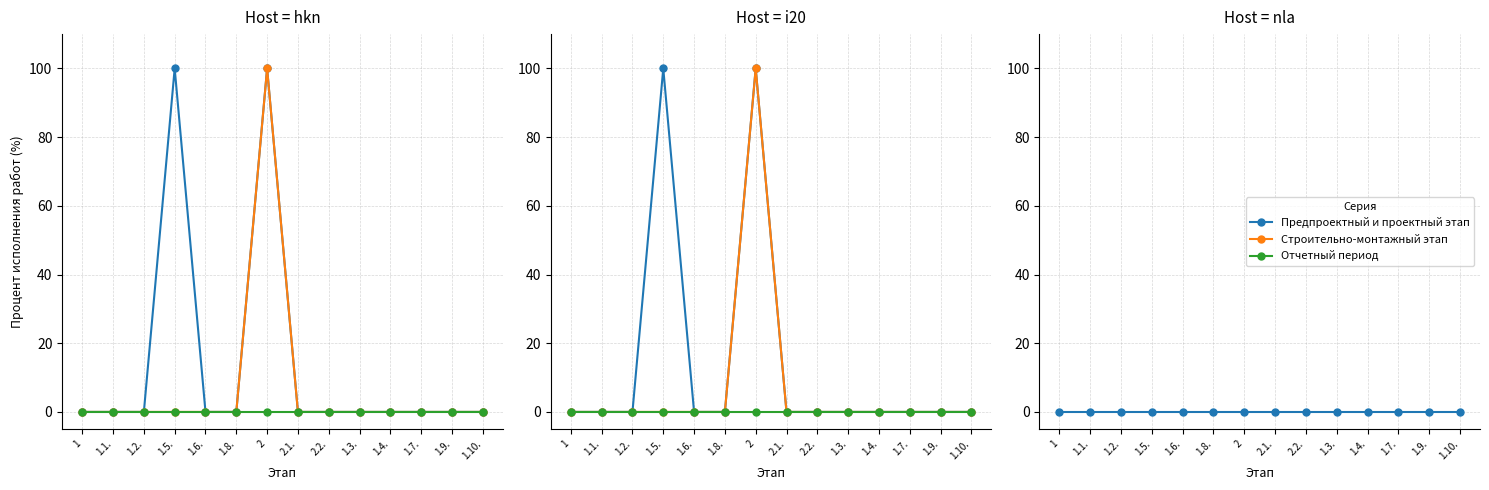

Which has a higher value, 2.2. or 1.5.?

1.5.